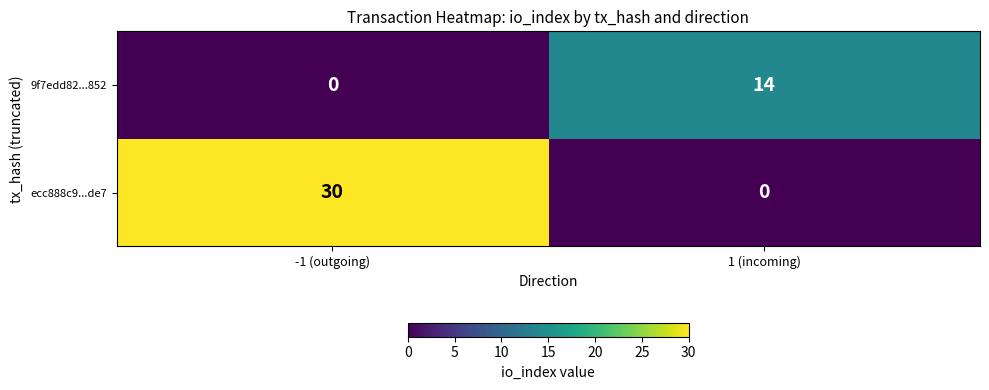

How many values in the 9f7edd82...852 series are below 14?

1